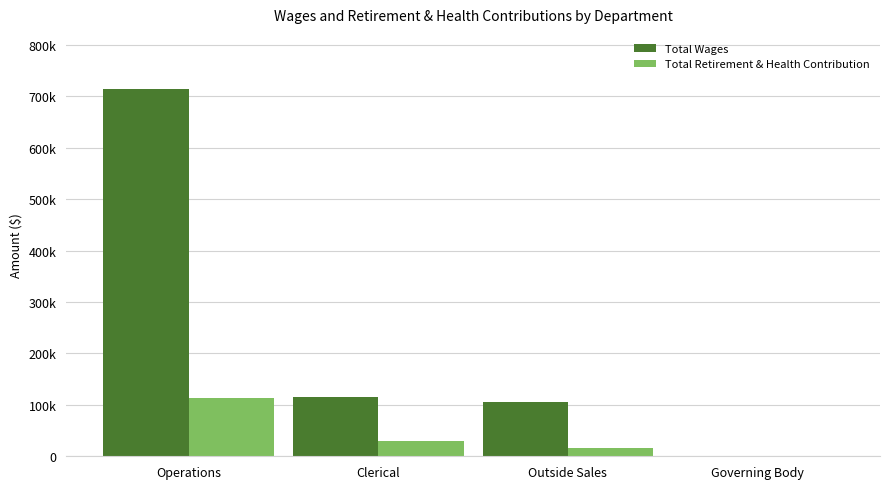

At Outside Sales, list the series in order from largest to smallest.

Total Wages, Total Retirement & Health Contribution